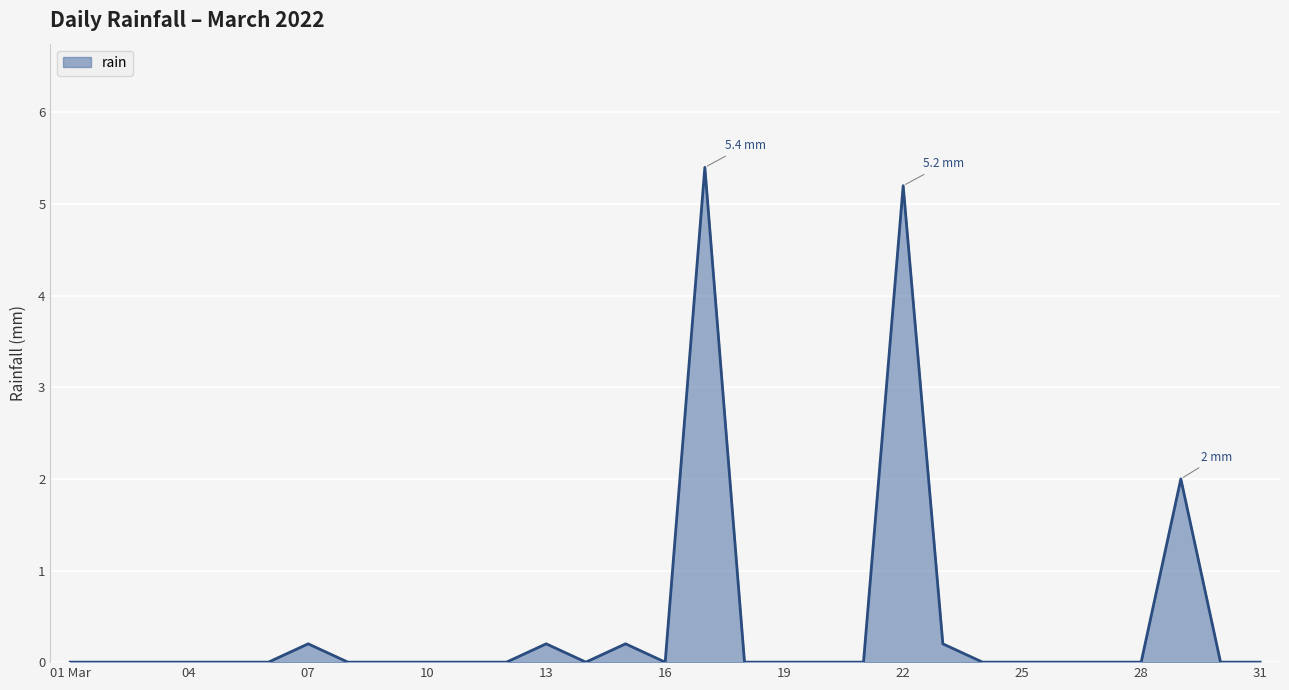

What is the greatest value displayed?

5.4